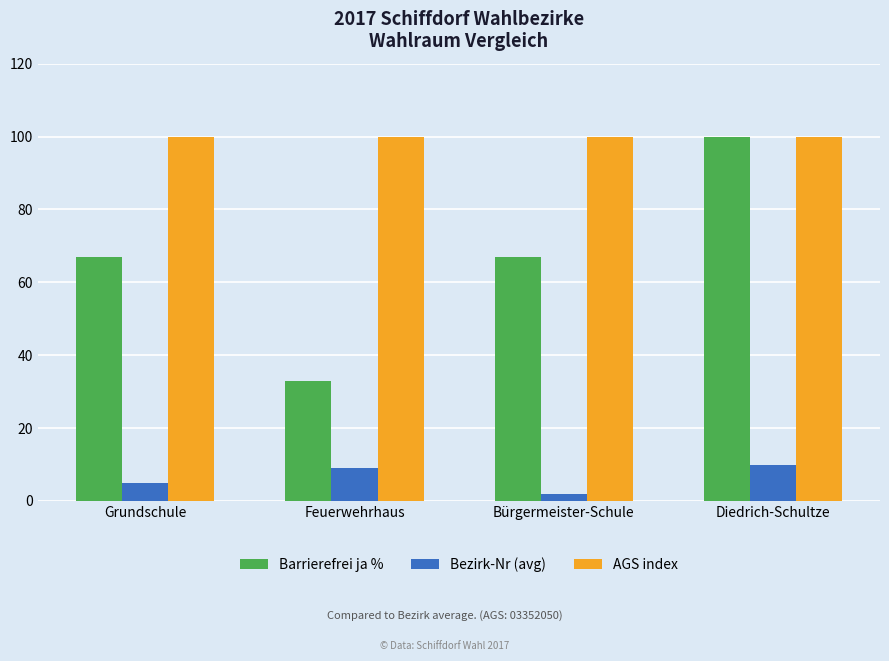

What is the difference between the highest and lowest values at Diedrich-Schultze?

90